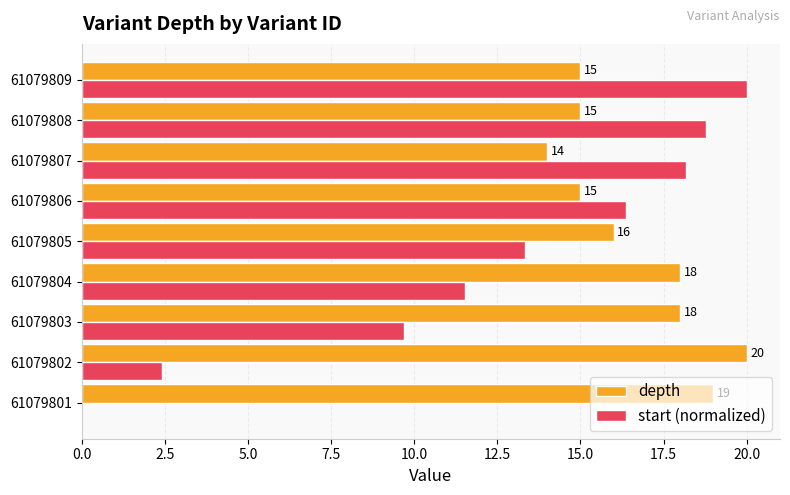

Is it true that start (normalized) equals 20.0 at 61079809?

True